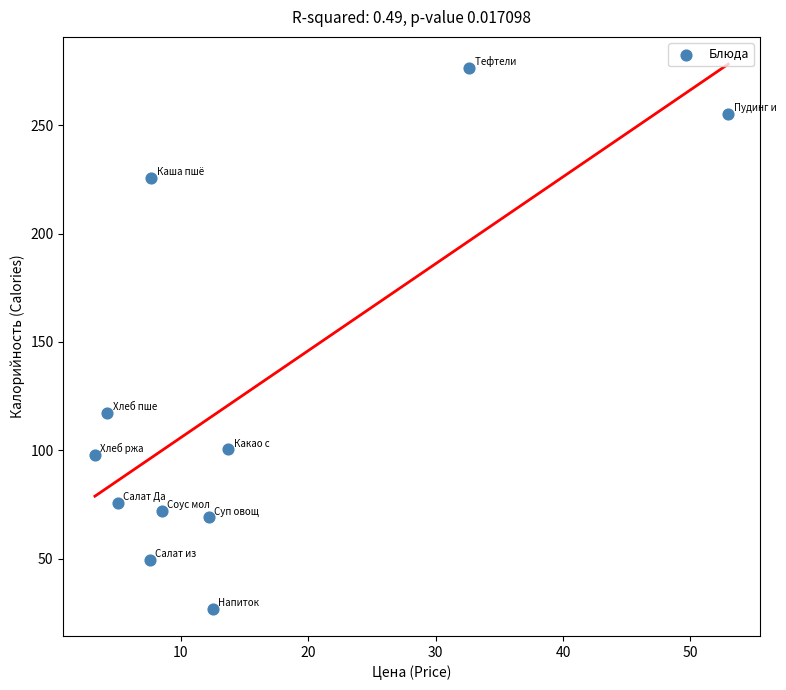

What Y value in the scatter plot is closest to 151?

117.2